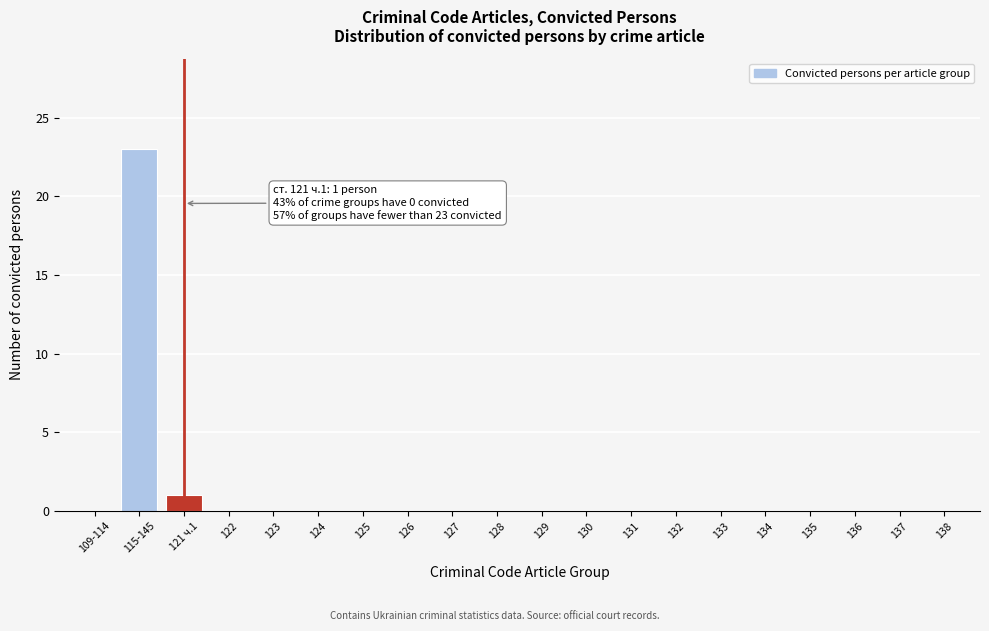

Reading left to right, what are all the values shown in this chart?

109-114=0	115-145=23	121 ч.1=1	122=0	123=0	124=0	125=0	126=0	127=0	128=0	129=0	130=0	131=0	132=0	133=0	134=0	135=0	136=0	137=0	138=0